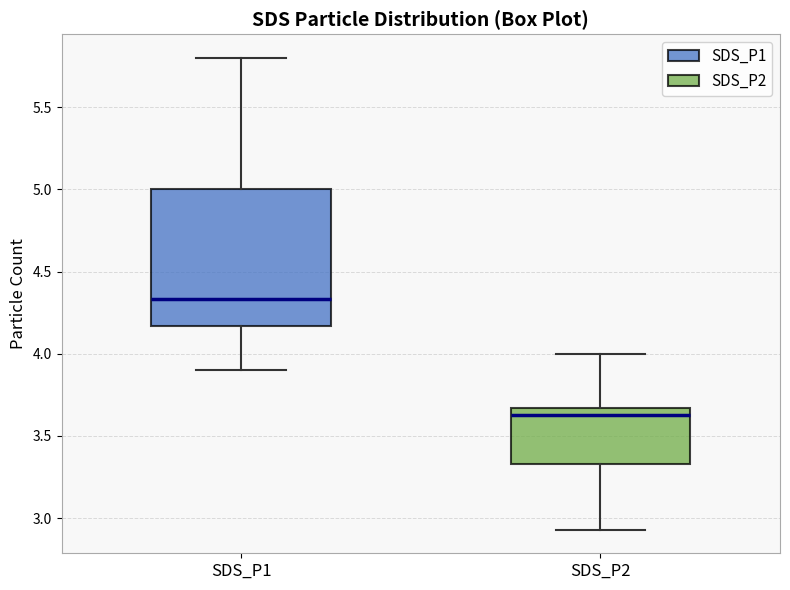

Which box is the tallest, from its lower edge to its upper edge?

SDS_P1